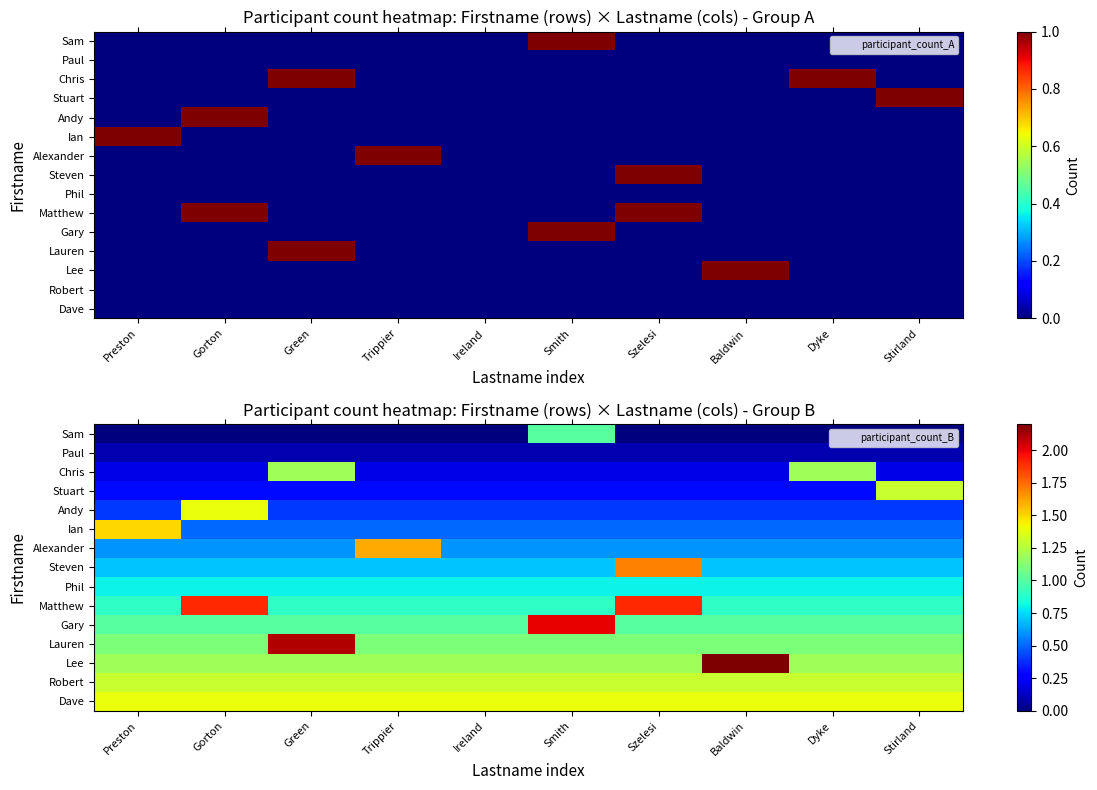

What is the total value across all series at Green?

12.5